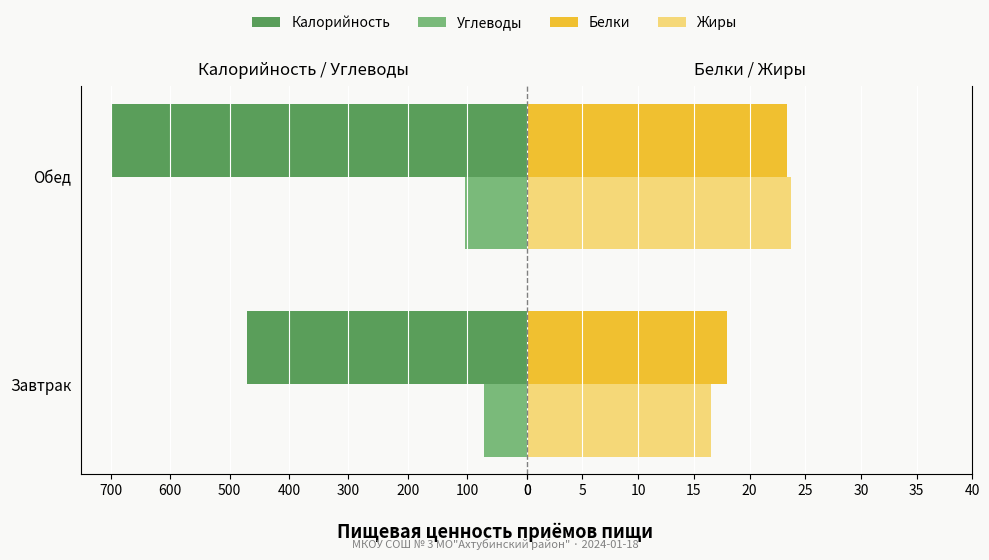

At Обед, list the series in order from largest to smallest.

Калорийность, Углеводы, Жиры, Белки